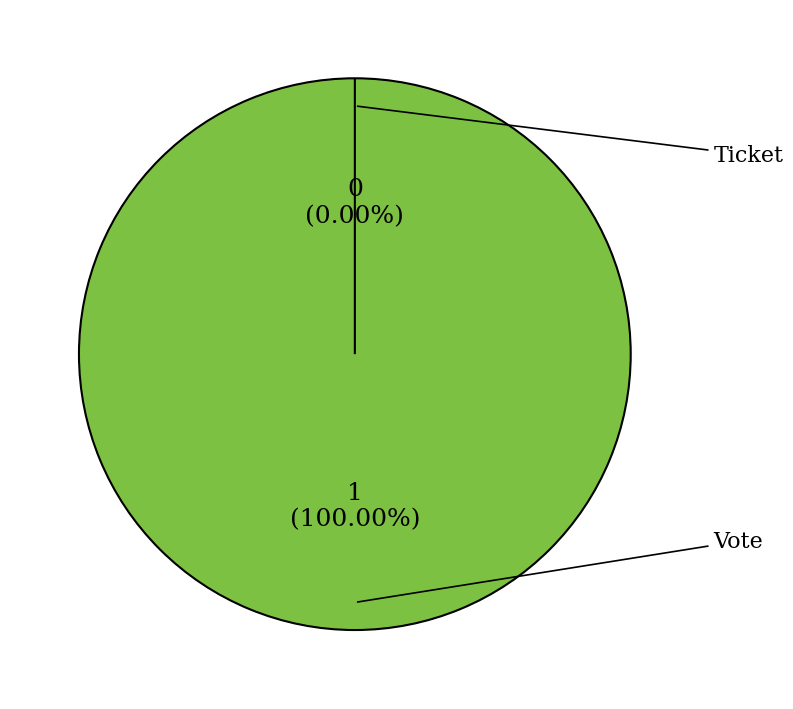

Which category has the smallest portion of the pie?

Ticket